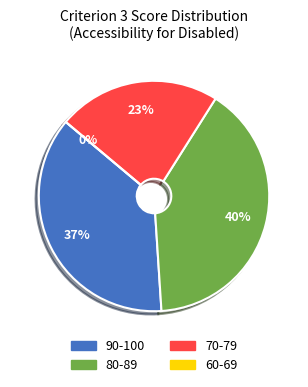

How many slices are in this pie chart?

4